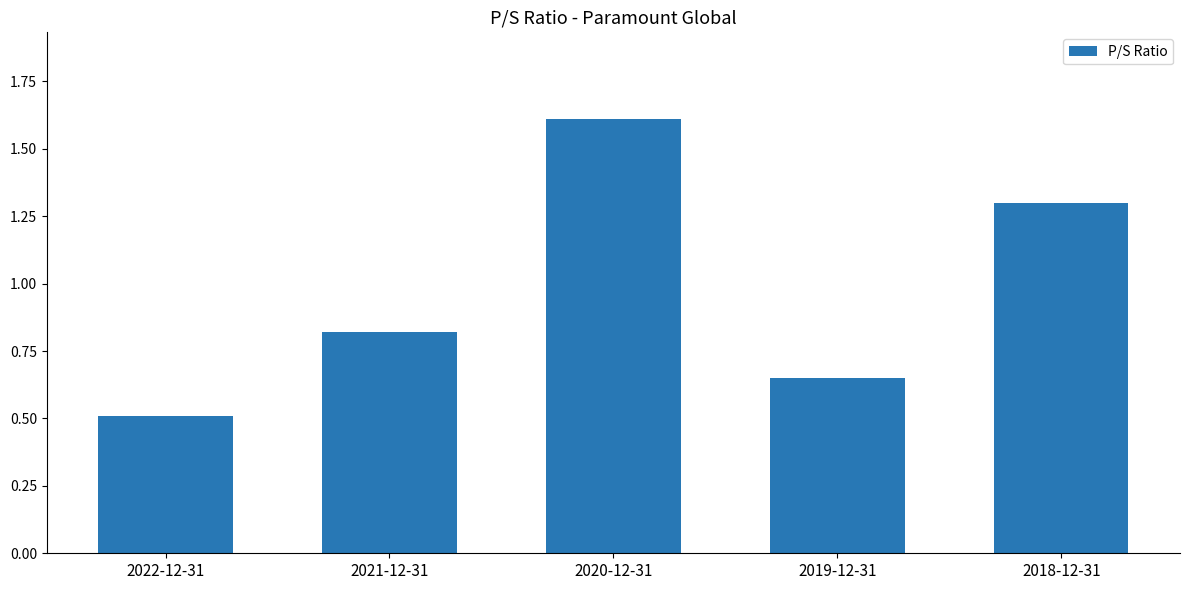

The chart shows a value of 0.5 at 2022-12-31. True or false?

True